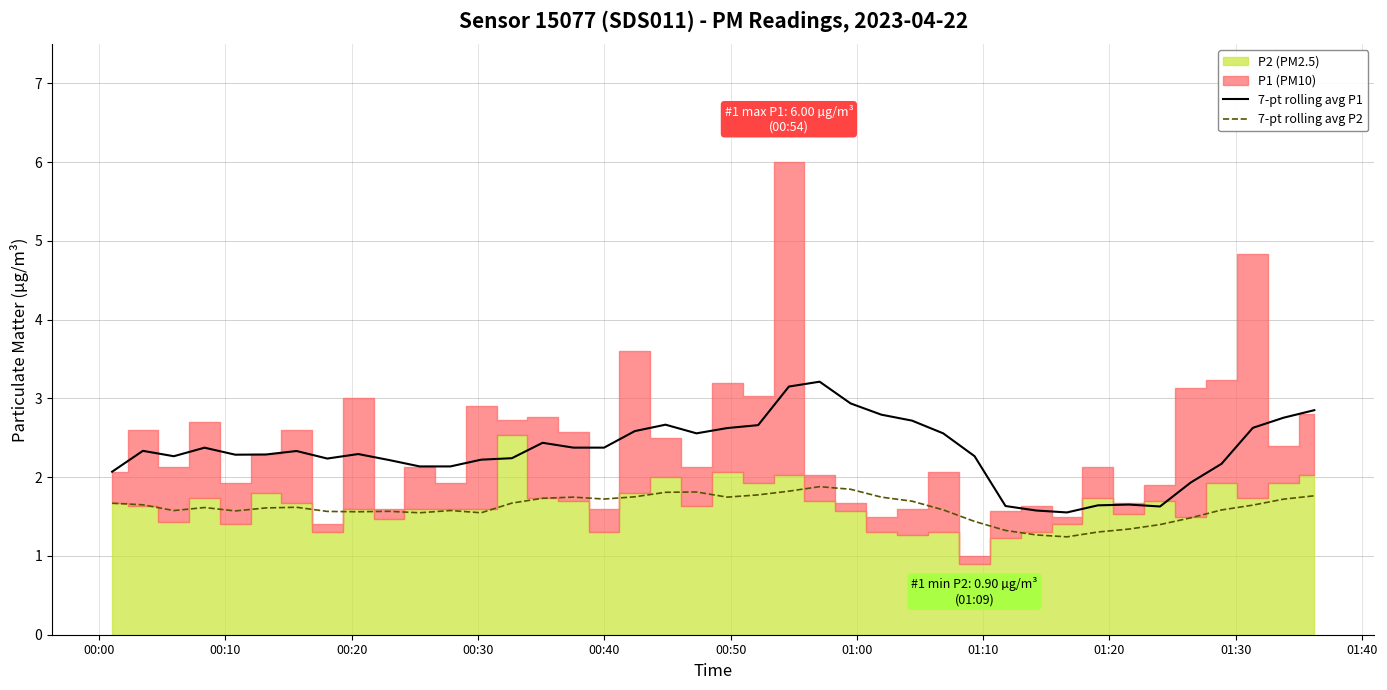

Count the 7-pt rolling avg P2 values in the range 1 to 2.

40